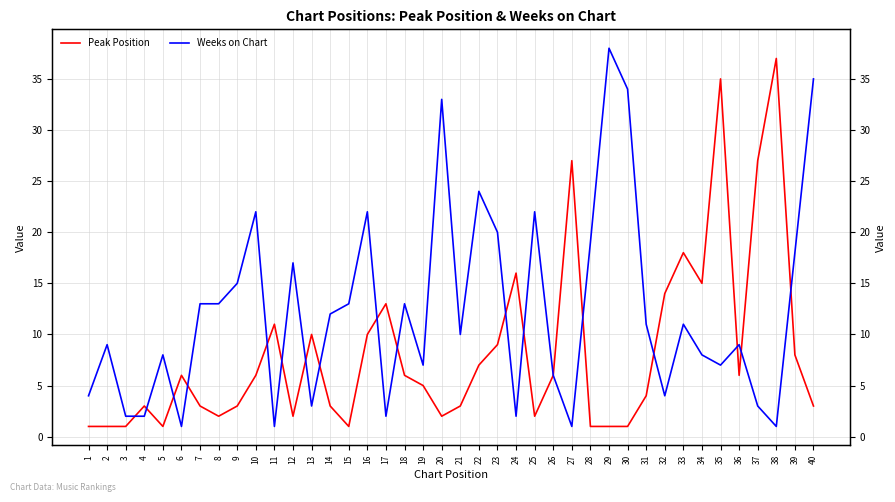

What is the approximate value of Peak Position at 13?

10